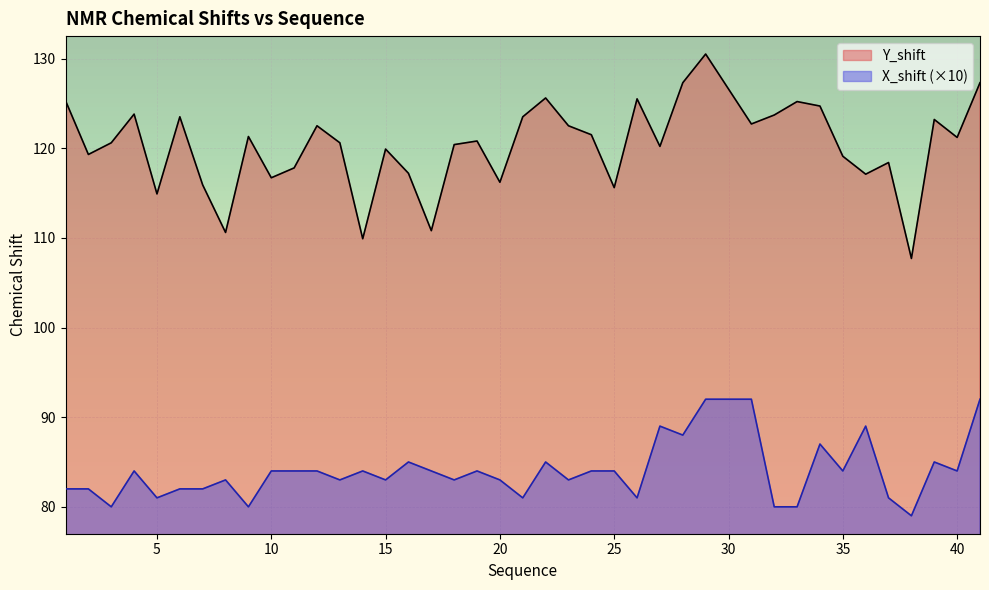

What is the average value of the X_shift series?

83.9